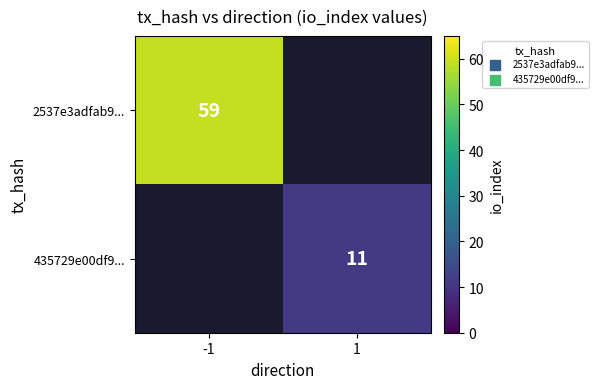

Which category has the highest value across all series?

-1